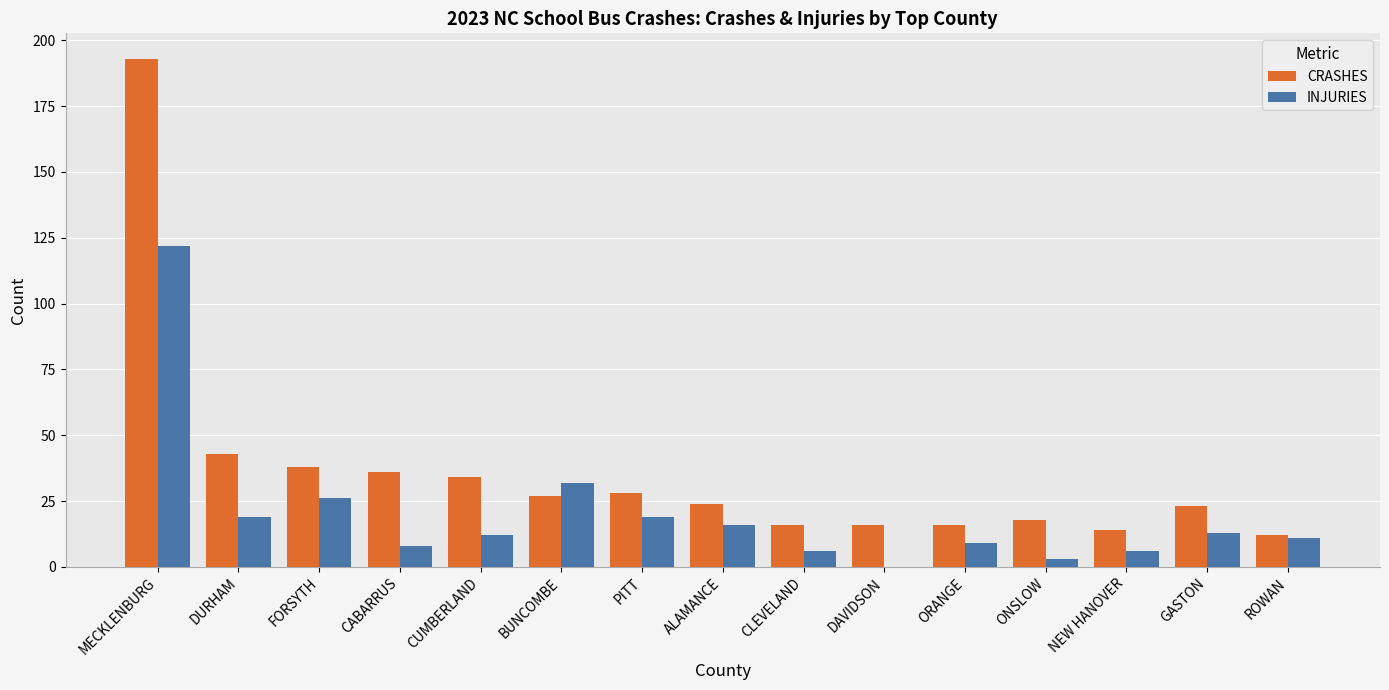

Where does the CRASHES series first go above 24?

MECKLENBURG